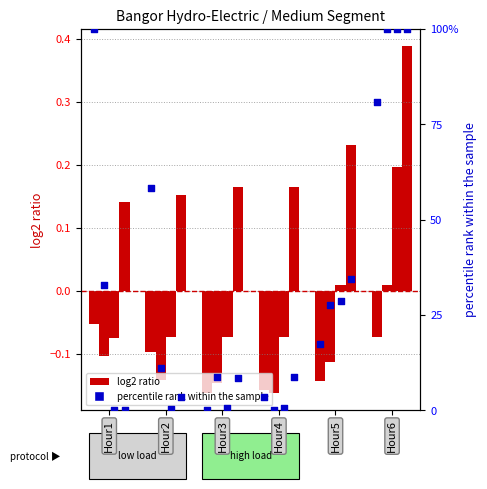

Which series contains the highest Y value?

percentile rank within the sample